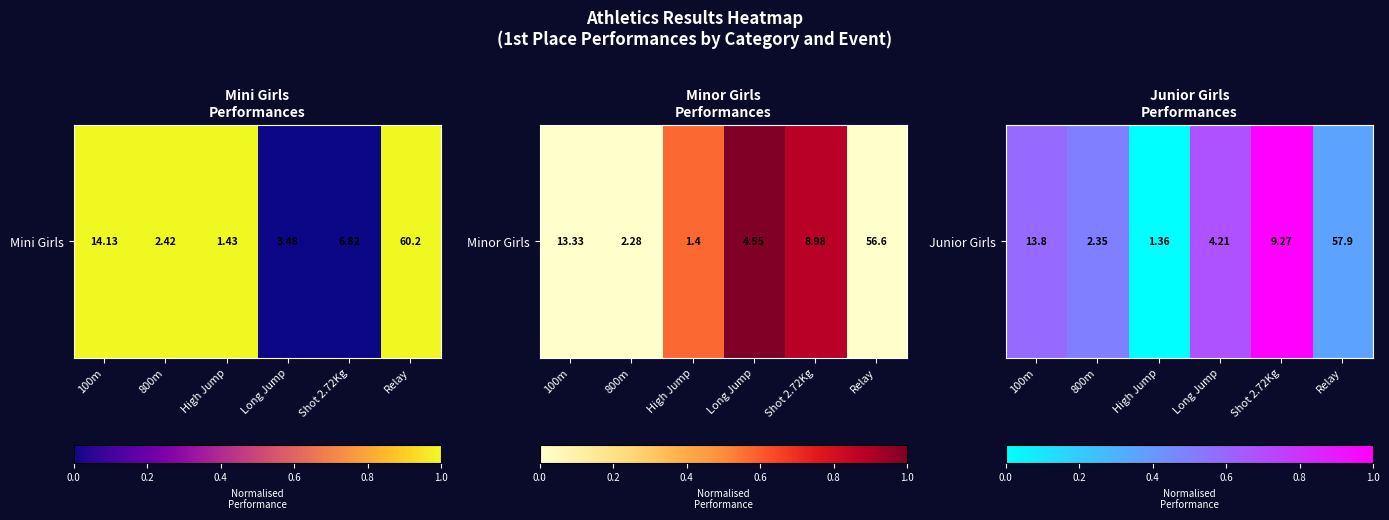

At which label is the value closest to 0?

High Jump